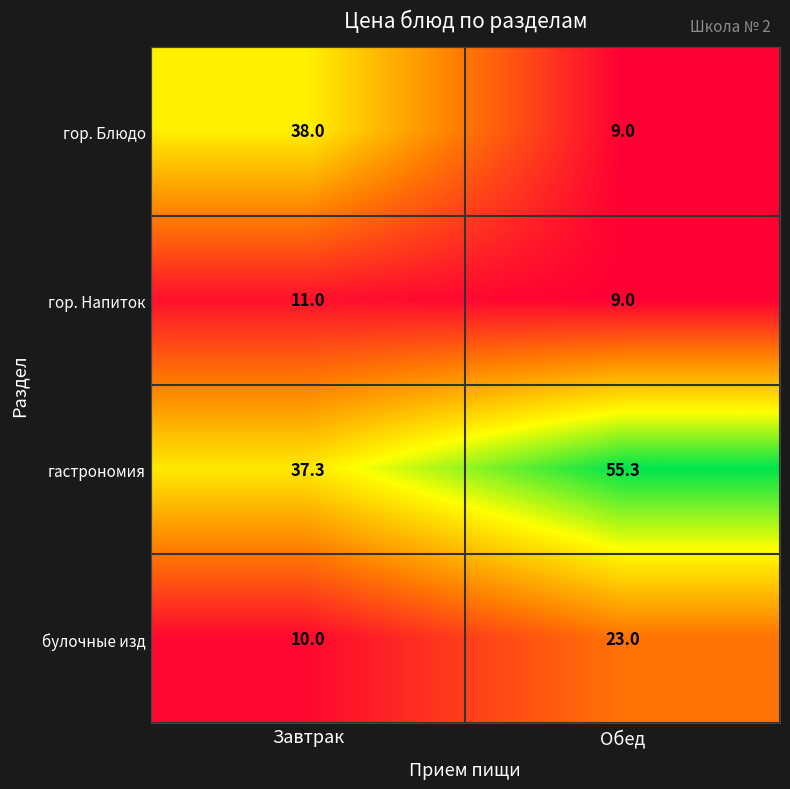

At Завтрак, list the series in order from largest to smallest.

гор. Блюдо, гастрономия, гор. Напиток, булочные изд